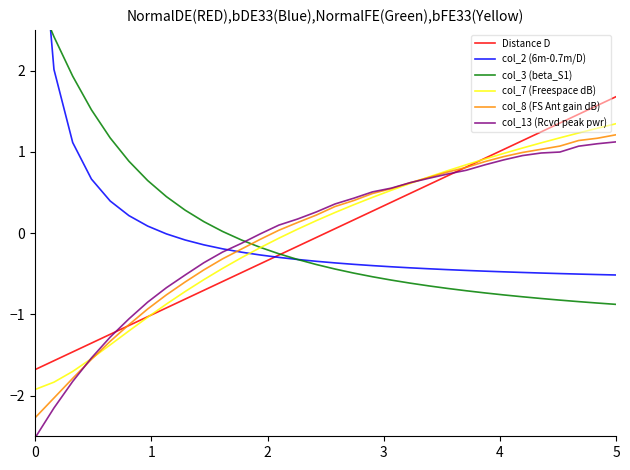

How many lines are shown in the chart?

6